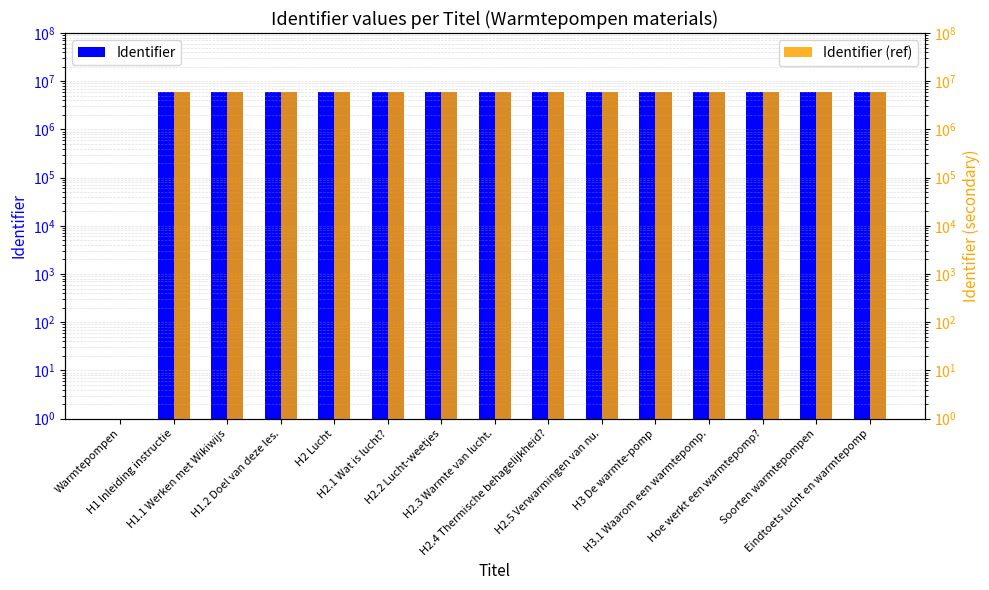

What is the maximum value for Identifier (ref)?

5999301